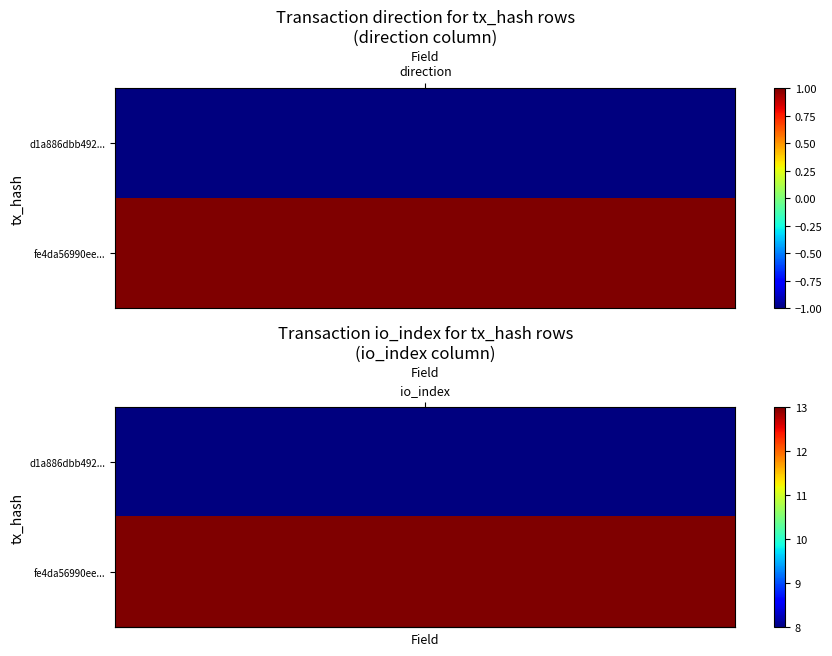

Rank the series by their maximum value, from lowest to highest.

d1a886dbb492861a643c8171ca68a9ab565ed44, fe4da56990ee9244820a19e48ed757911b1cb7e